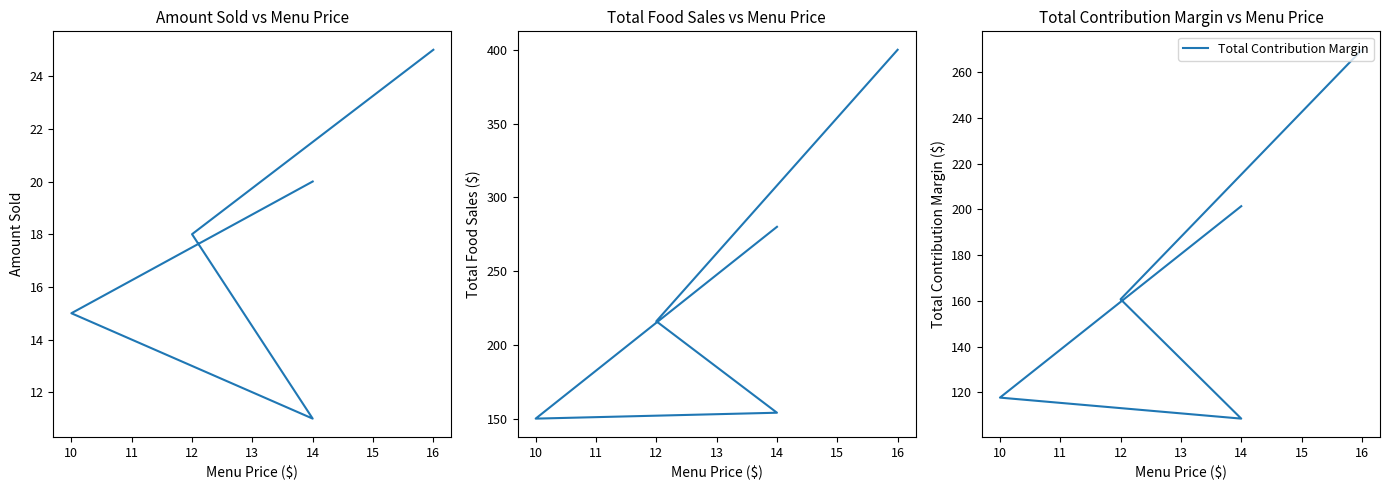

What is the spread (max minus min) of values at 14?

143.0